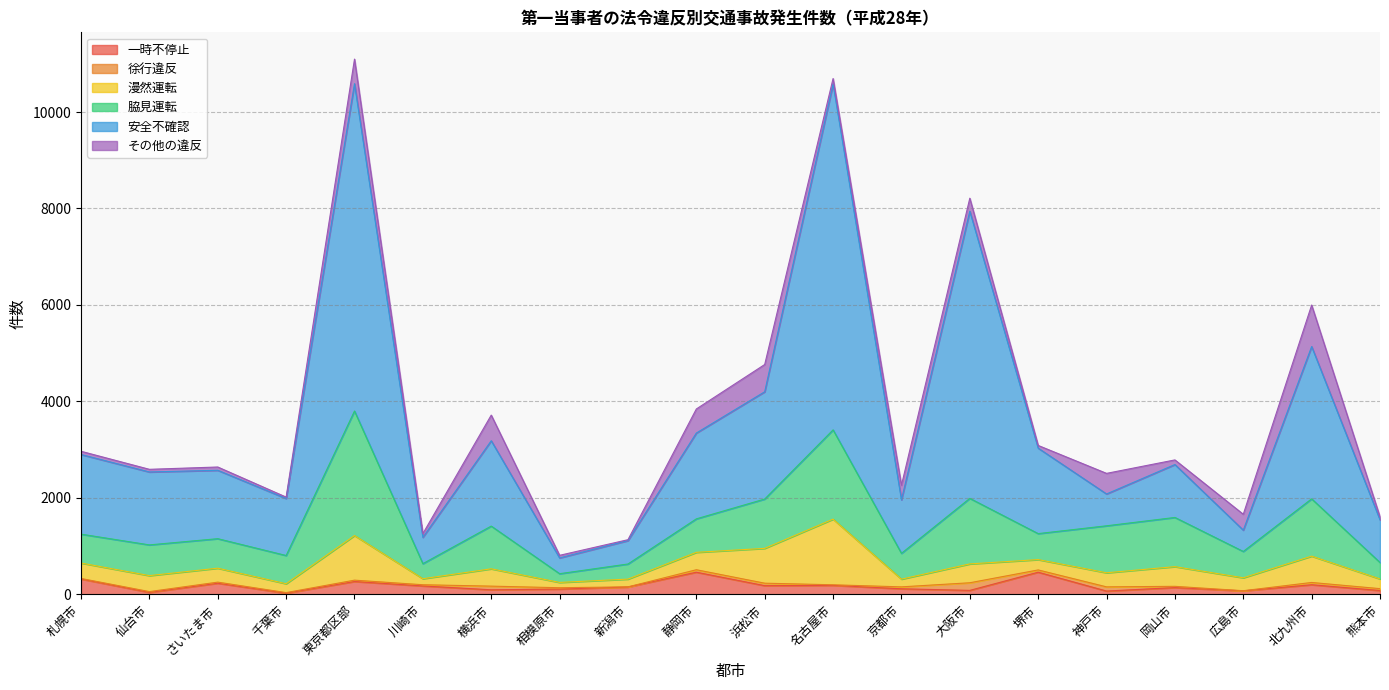

Reading left to right, what are all the values shown in this chart?

一時不停止: 札幌市=318	仙台市=40	さいたま市=230	千葉市=24	東京都区部=266	川崎市=174	横浜市=94	相模原市=109	新潟市=152	静岡市=459	浜松市=180	名古屋市=186	京都市=115	大阪市=82	堺市=459	神戸市=68	岡山市=140	広島市=72	北九州市=199	熊本市=79
徐行違反: 札幌市=11	仙台市=17	さいたま市=23	千葉市=12	東京都区部=28	川崎市=25	横浜市=76	相模原市=28	新潟市=3	静岡市=51	浜松市=51	名古屋市=12	京都市=40	大阪市=158	堺市=47	神戸市=87	岡山市=26	広島市=3	北九州市=47	熊本市=39
漫然運転: 札幌市=320	仙台市=331	さいたま市=289	千葉市=184	東京都区部=925	川崎市=125	横浜市=359	相模原市=110	新潟市=161	静岡市=361	浜松市=722	名古屋市=1361	京都市=160	大阪市=391	堺市=214	神戸市=292	岡山市=408	広島市=268	北九州市=546	熊本市=201
脇見運転: 札幌市=599	仙台市=637	さいたま市=612	千葉市=585	東京都区部=2582	川崎市=312	横浜市=886	相模原市=181	新潟市=313	静岡市=694	浜松市=1023	名古屋市=1851	京都市=535	大阪市=1359	堺市=539	神戸市=974	岡山市=1020	広島市=546	北九州市=1188	熊本市=341
安全不確認: 札幌市=1651	仙台市=1512	さいたま市=1418	千葉市=1182	東京都区部=6786	川崎市=546	横浜市=1769	相模原市=327	新潟市=485	静岡市=1779	浜松市=2224	名古屋市=7171	京都市=1109	大阪市=5954	堺市=1772	神戸市=660	岡山市=1097	広島市=442	北九州市=3158	熊本市=885
その他の違反: 札幌市=67	仙台市=55	さいたま市=68	千葉市=29	東京都区部=510	川崎市=77	横浜市=532	相模原市=54	新潟市=19	静岡市=499	浜松市=565	名古屋市=113	京都市=302	大阪市=269	堺市=56	神戸市=427	岡山市=96	広島市=329	北九州市=860	熊本市=60